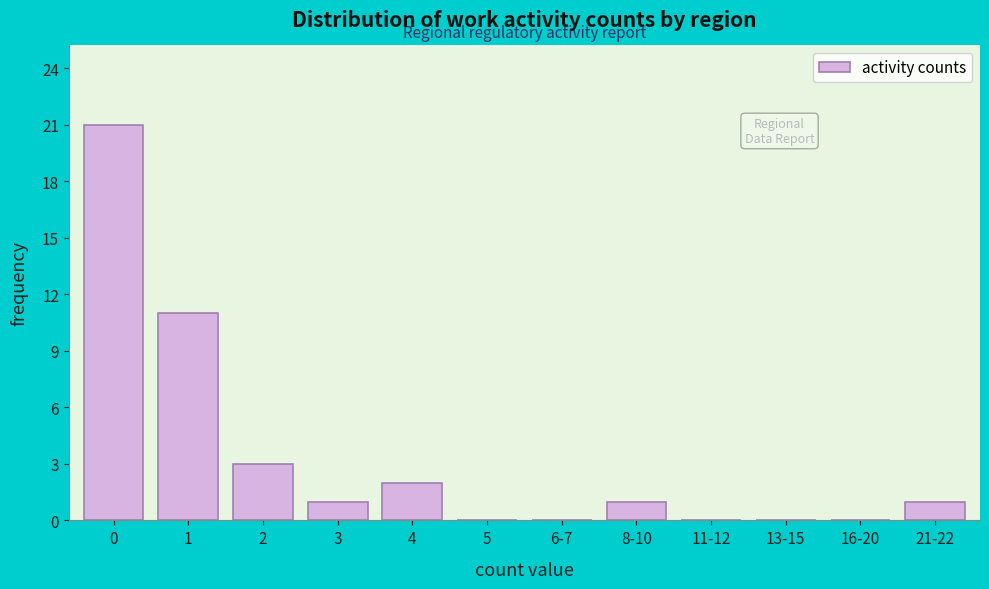

Reading right to left, list all the values displayed in this chart.

21-22=1	16-20=0	13-15=0	11-12=0	8-10=1	6-7=0	5=0	4=2	3=1	2=3	1=11	0=21